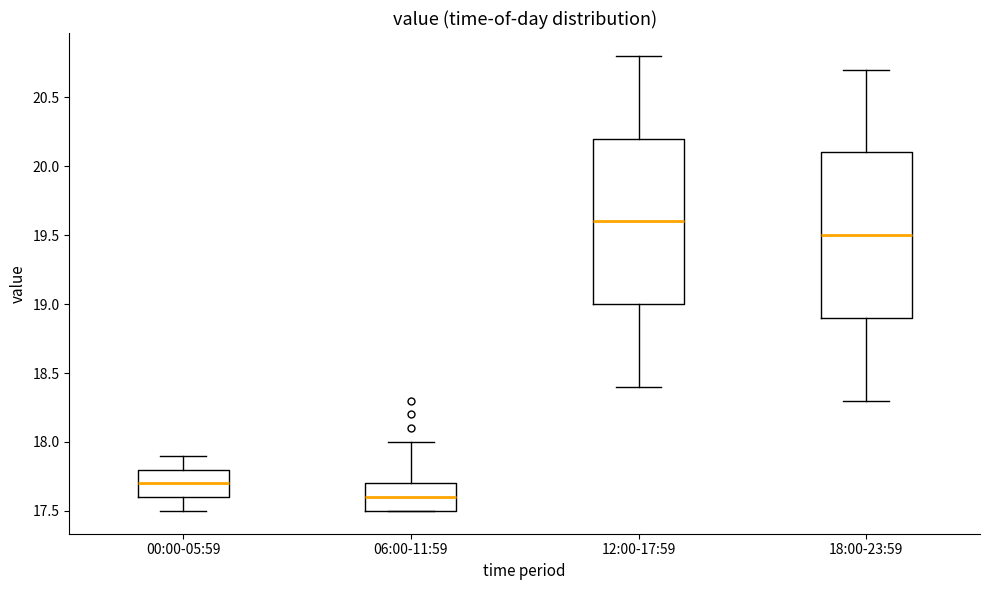

Which box's median line is the lowest?

06:00-11:59